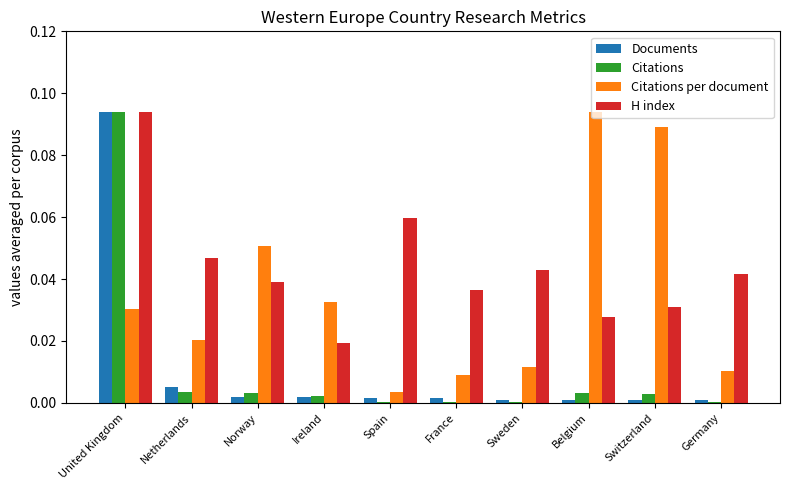

Is it true that H index equals 0.0 at Netherlands?

True